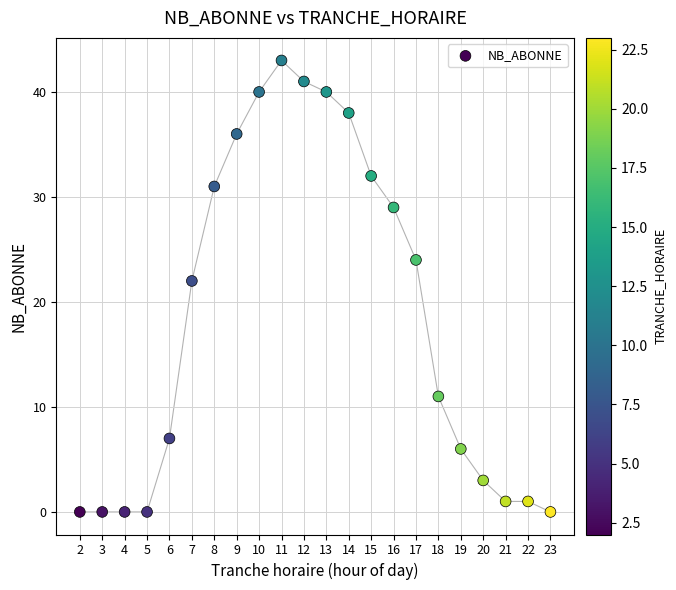

What is the range of Y values (max minus min)?

43